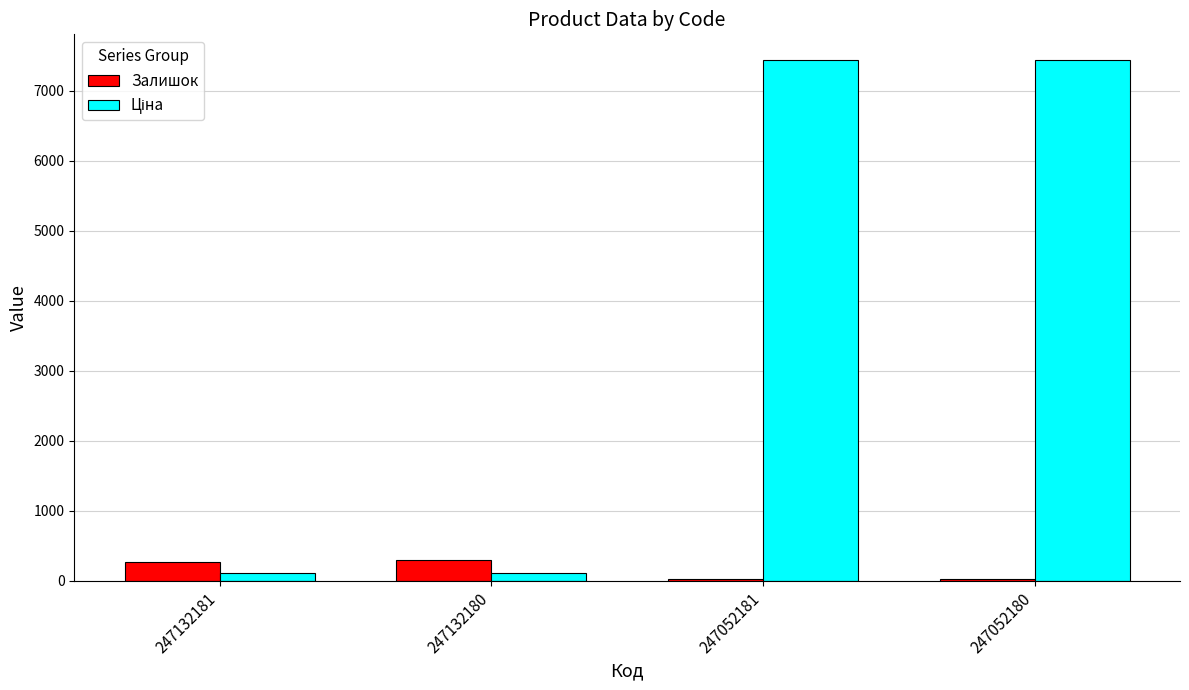

What is the highest value of the Залишок series?

300.0